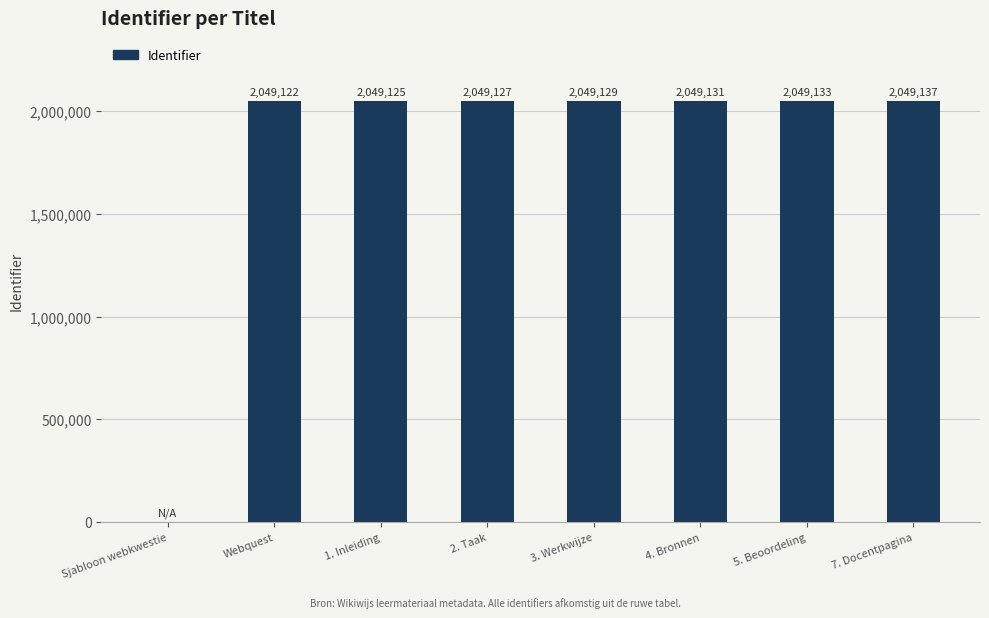

The chart shows a value of 3249978 at Webquest. True or false?

False